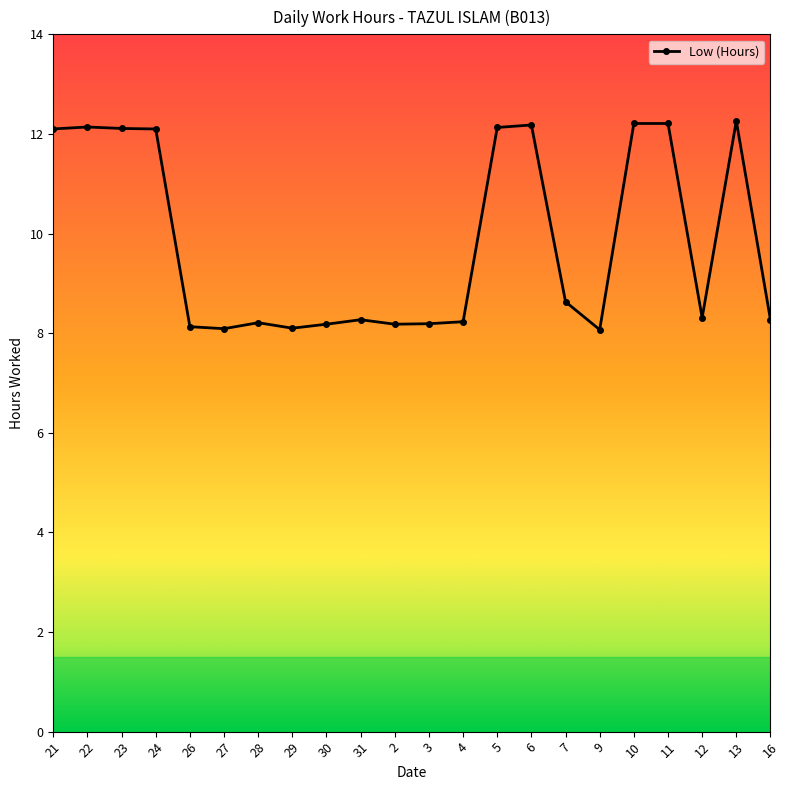

What is the greatest value displayed?

12.3